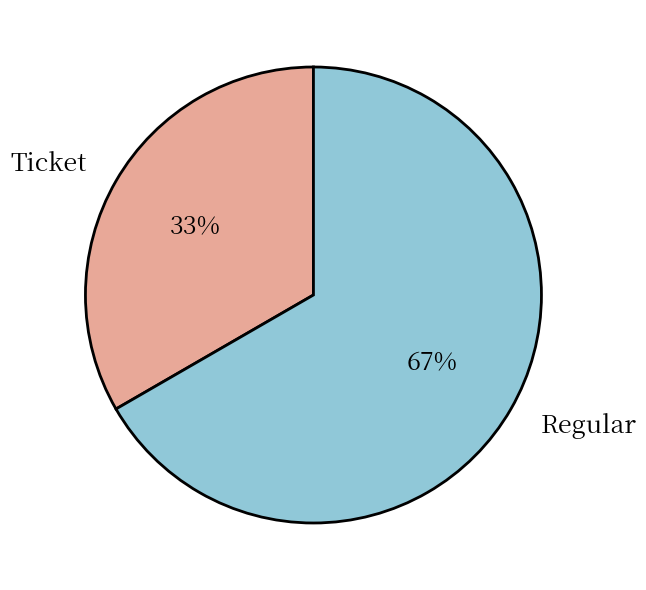

Rank the categories by value from lowest to highest.

Ticket, Regular